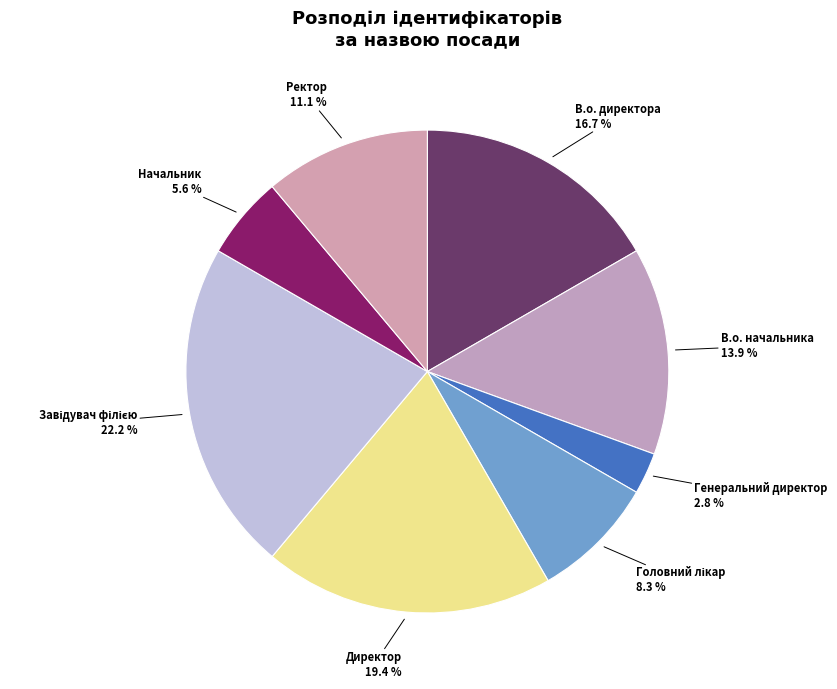

What is the smallest slice in the pie chart?

Генеральний директор